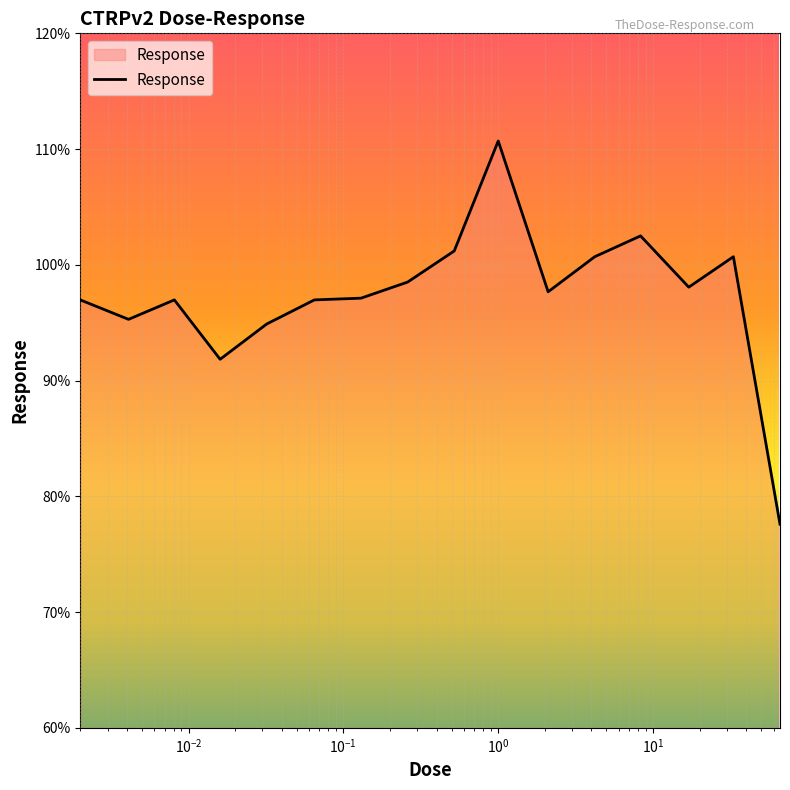

What is the average value?

97.4